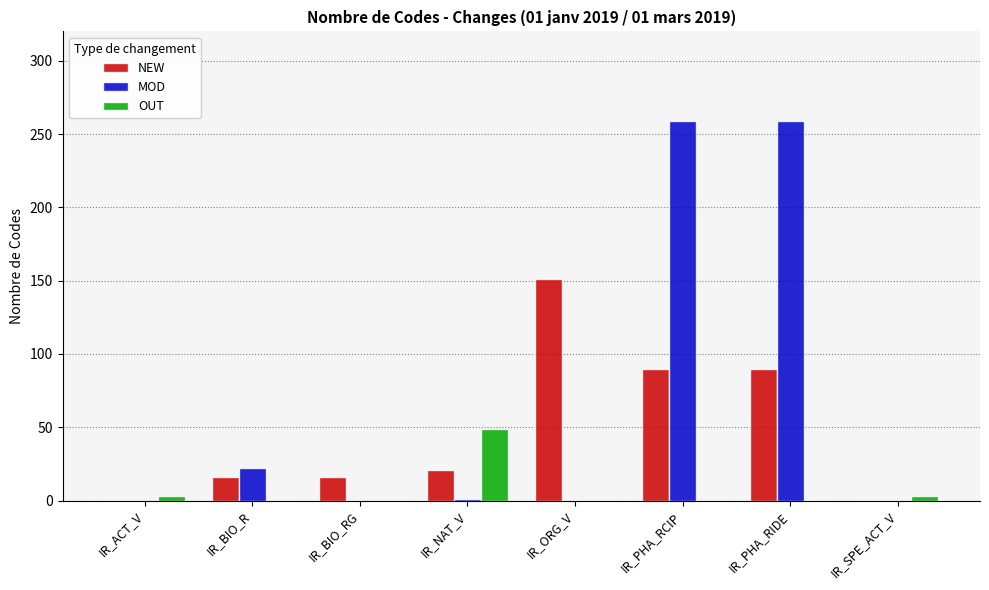

What is the maximum value shown in the chart?

259